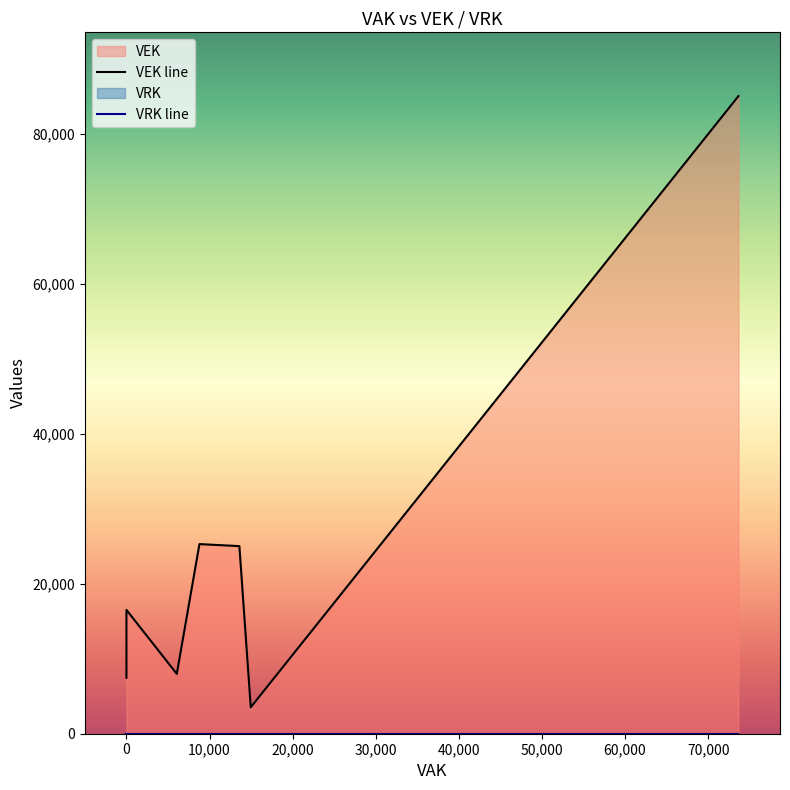

What are all the series names shown in the legend?

VEK, VRK